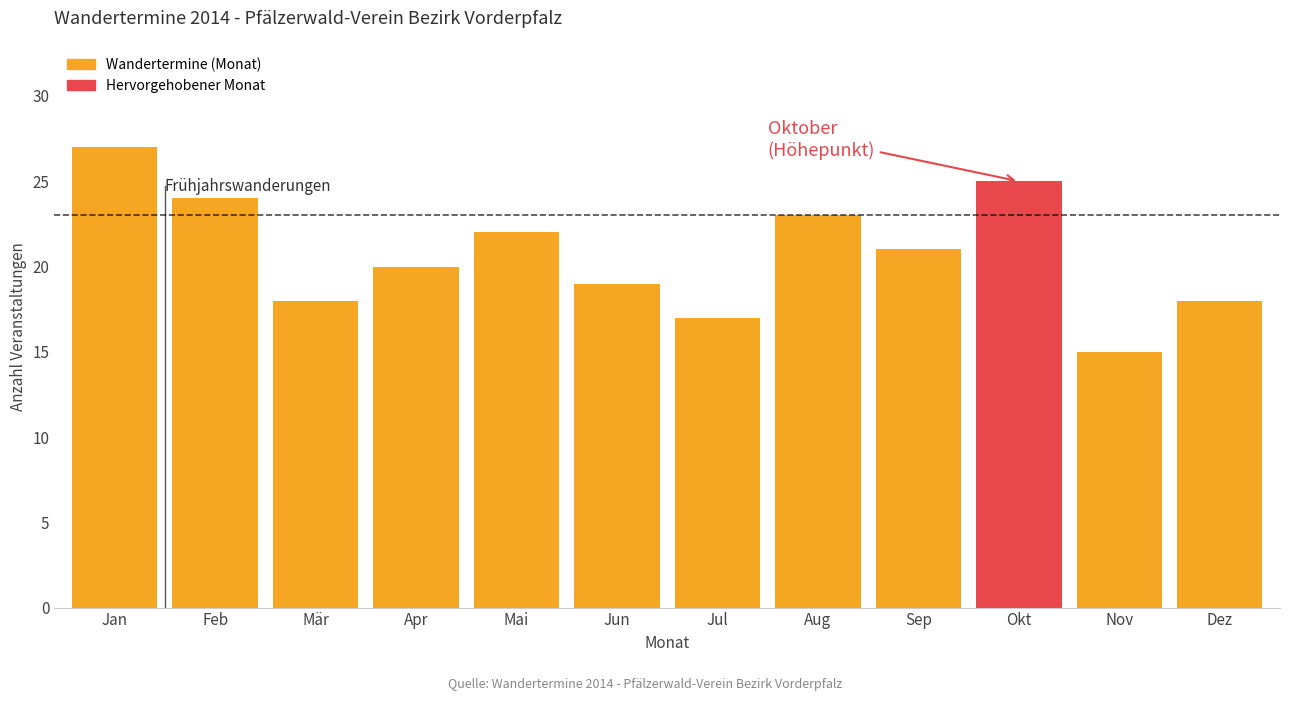

True or false: the data shows 35 at Okt.

False